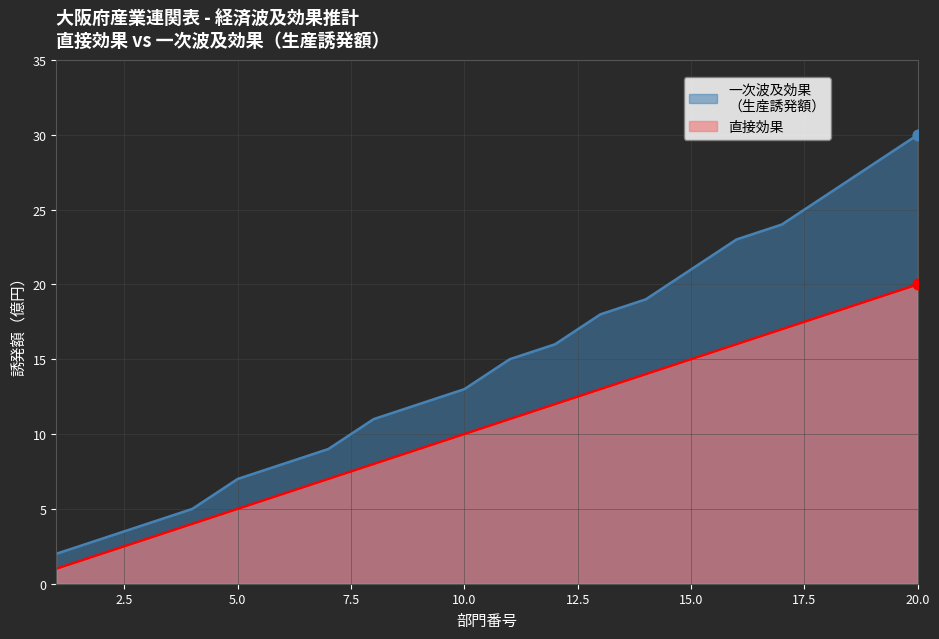

What are all the series names shown in the legend?

直接効果, 一次波及効果